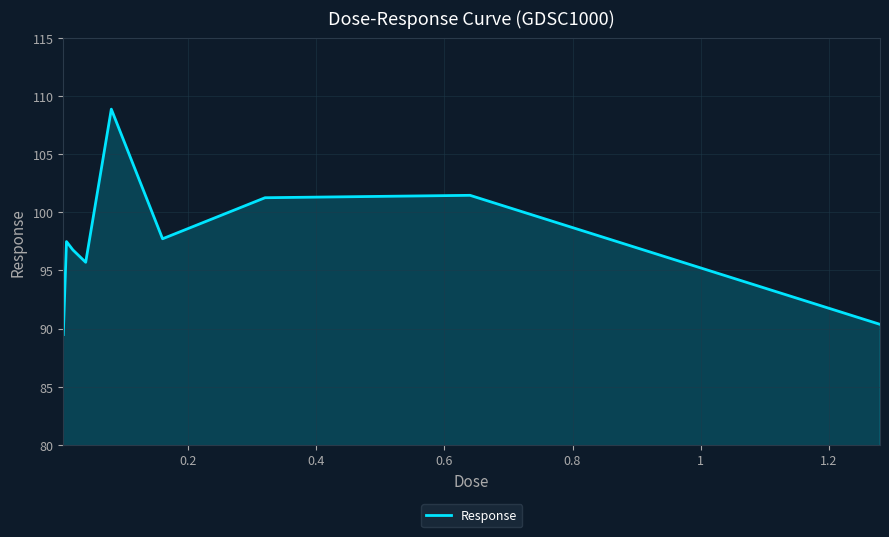

What is the smallest value displayed?

89.5